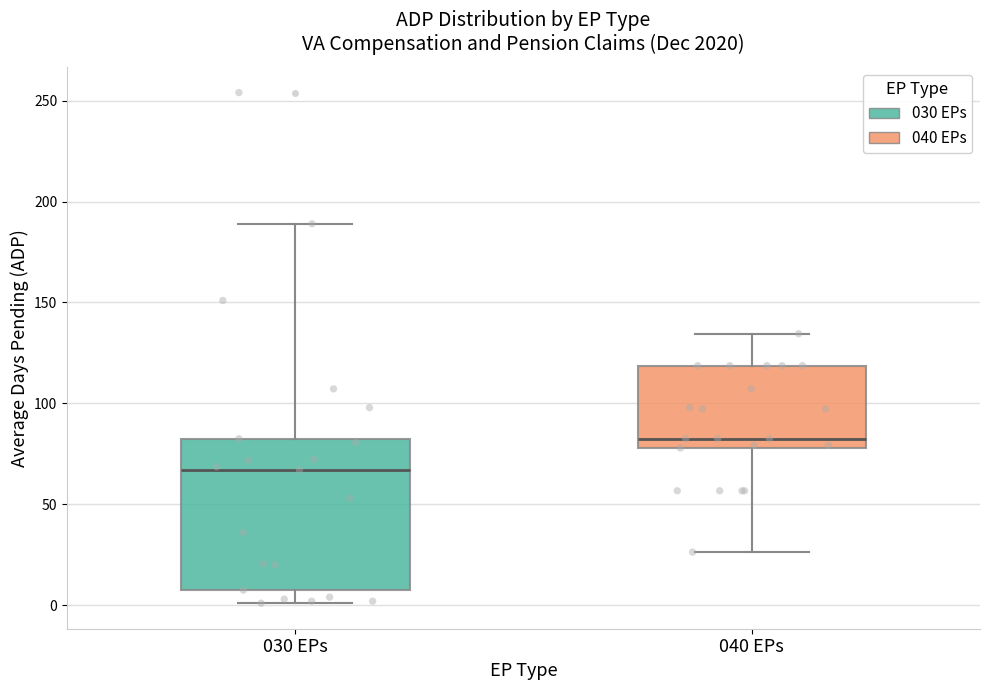

Reading left to right, transcribe this box plot: for each box, give where its median line is, the range the box spans, and where its two whiskers end, as read against the y-axis. The values are not printed on the chart, so give them approximately, as read against the axis.

030 EPs: median 65, box 10 to 85, whiskers 0 to 190
040 EPs: median 85, box 80 to 120, whiskers 25 to 135